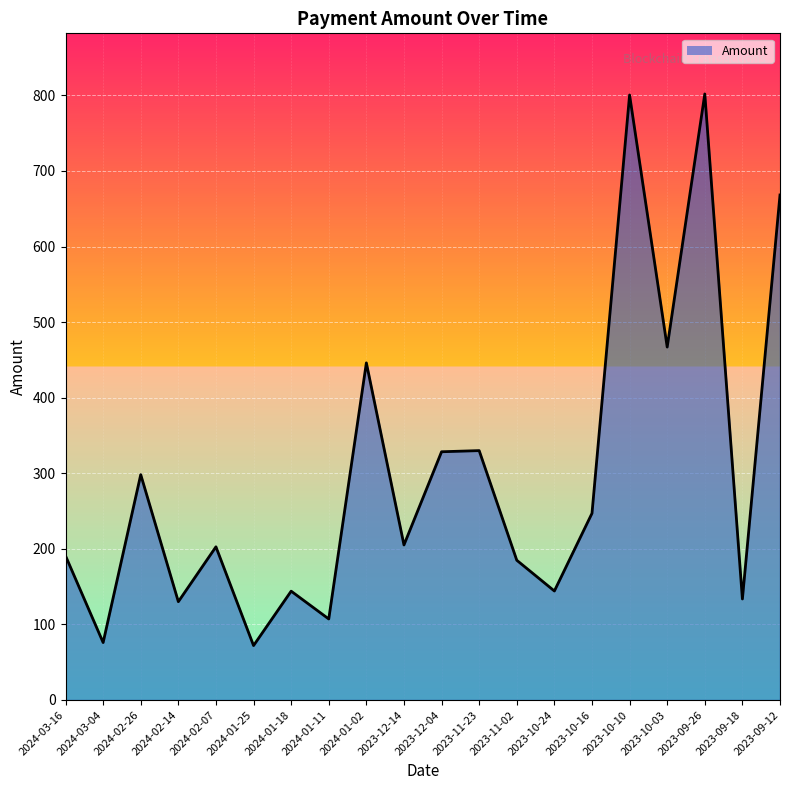

What is the difference between the values at 2023-10-16 and 2023-11-23?

83.0